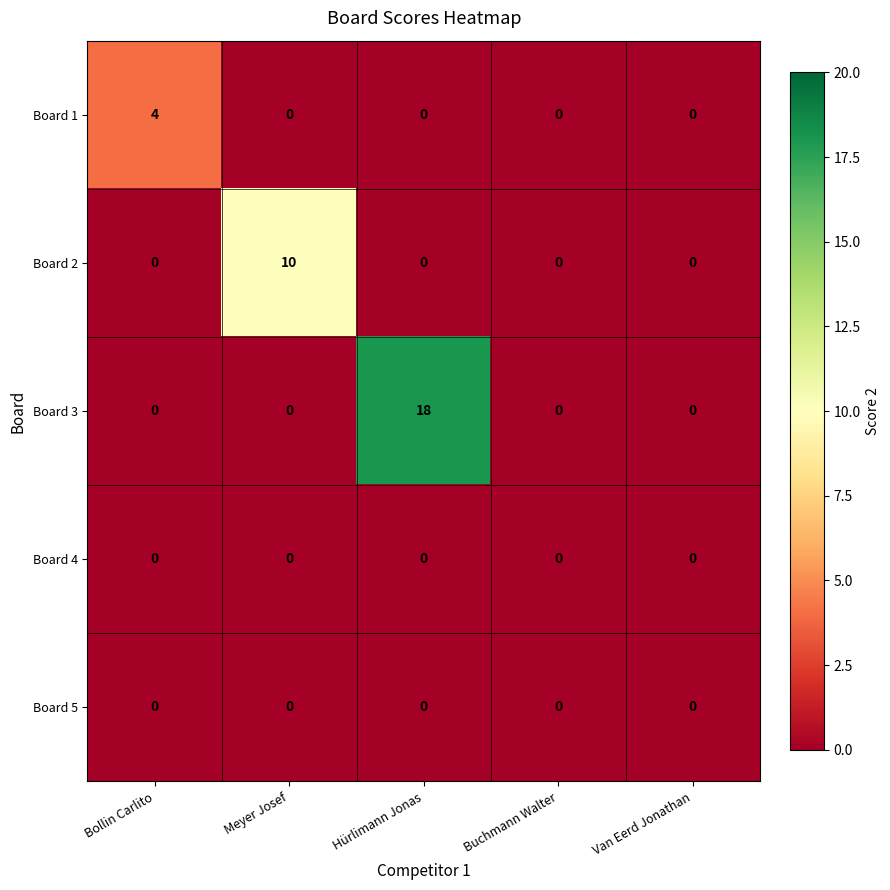

What is the greatest value displayed?

18